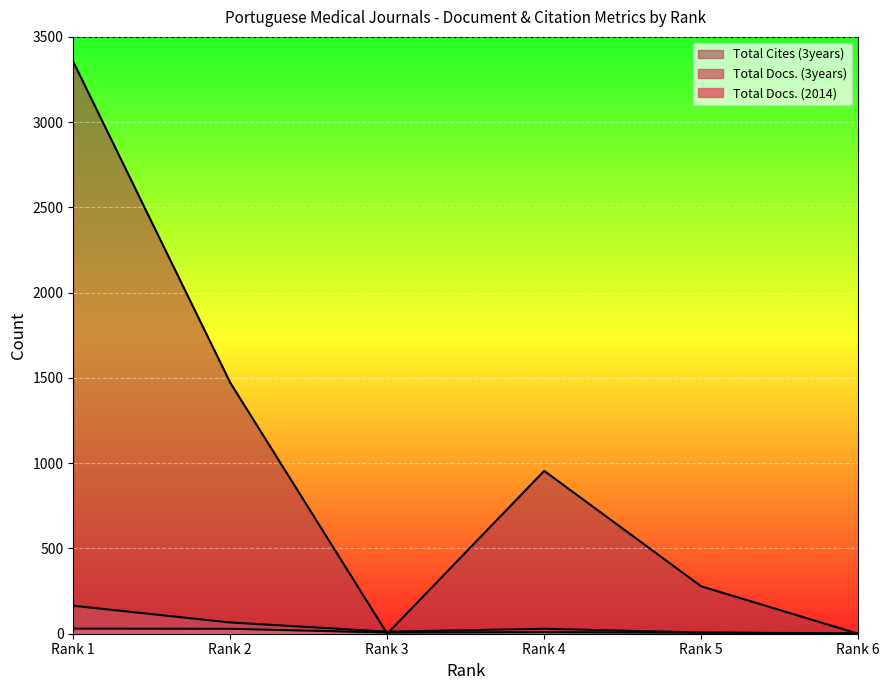

In Total Cites (3years), how many points are higher than both neighbors (excluding endpoints)?

1